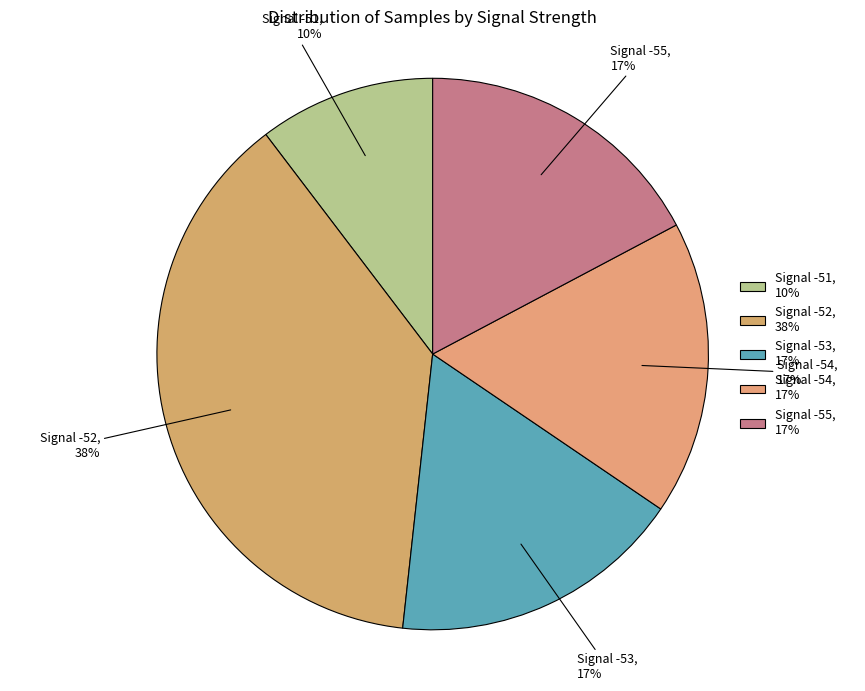

Is it true that Signal -53, 17% is 17% of the pie?

True